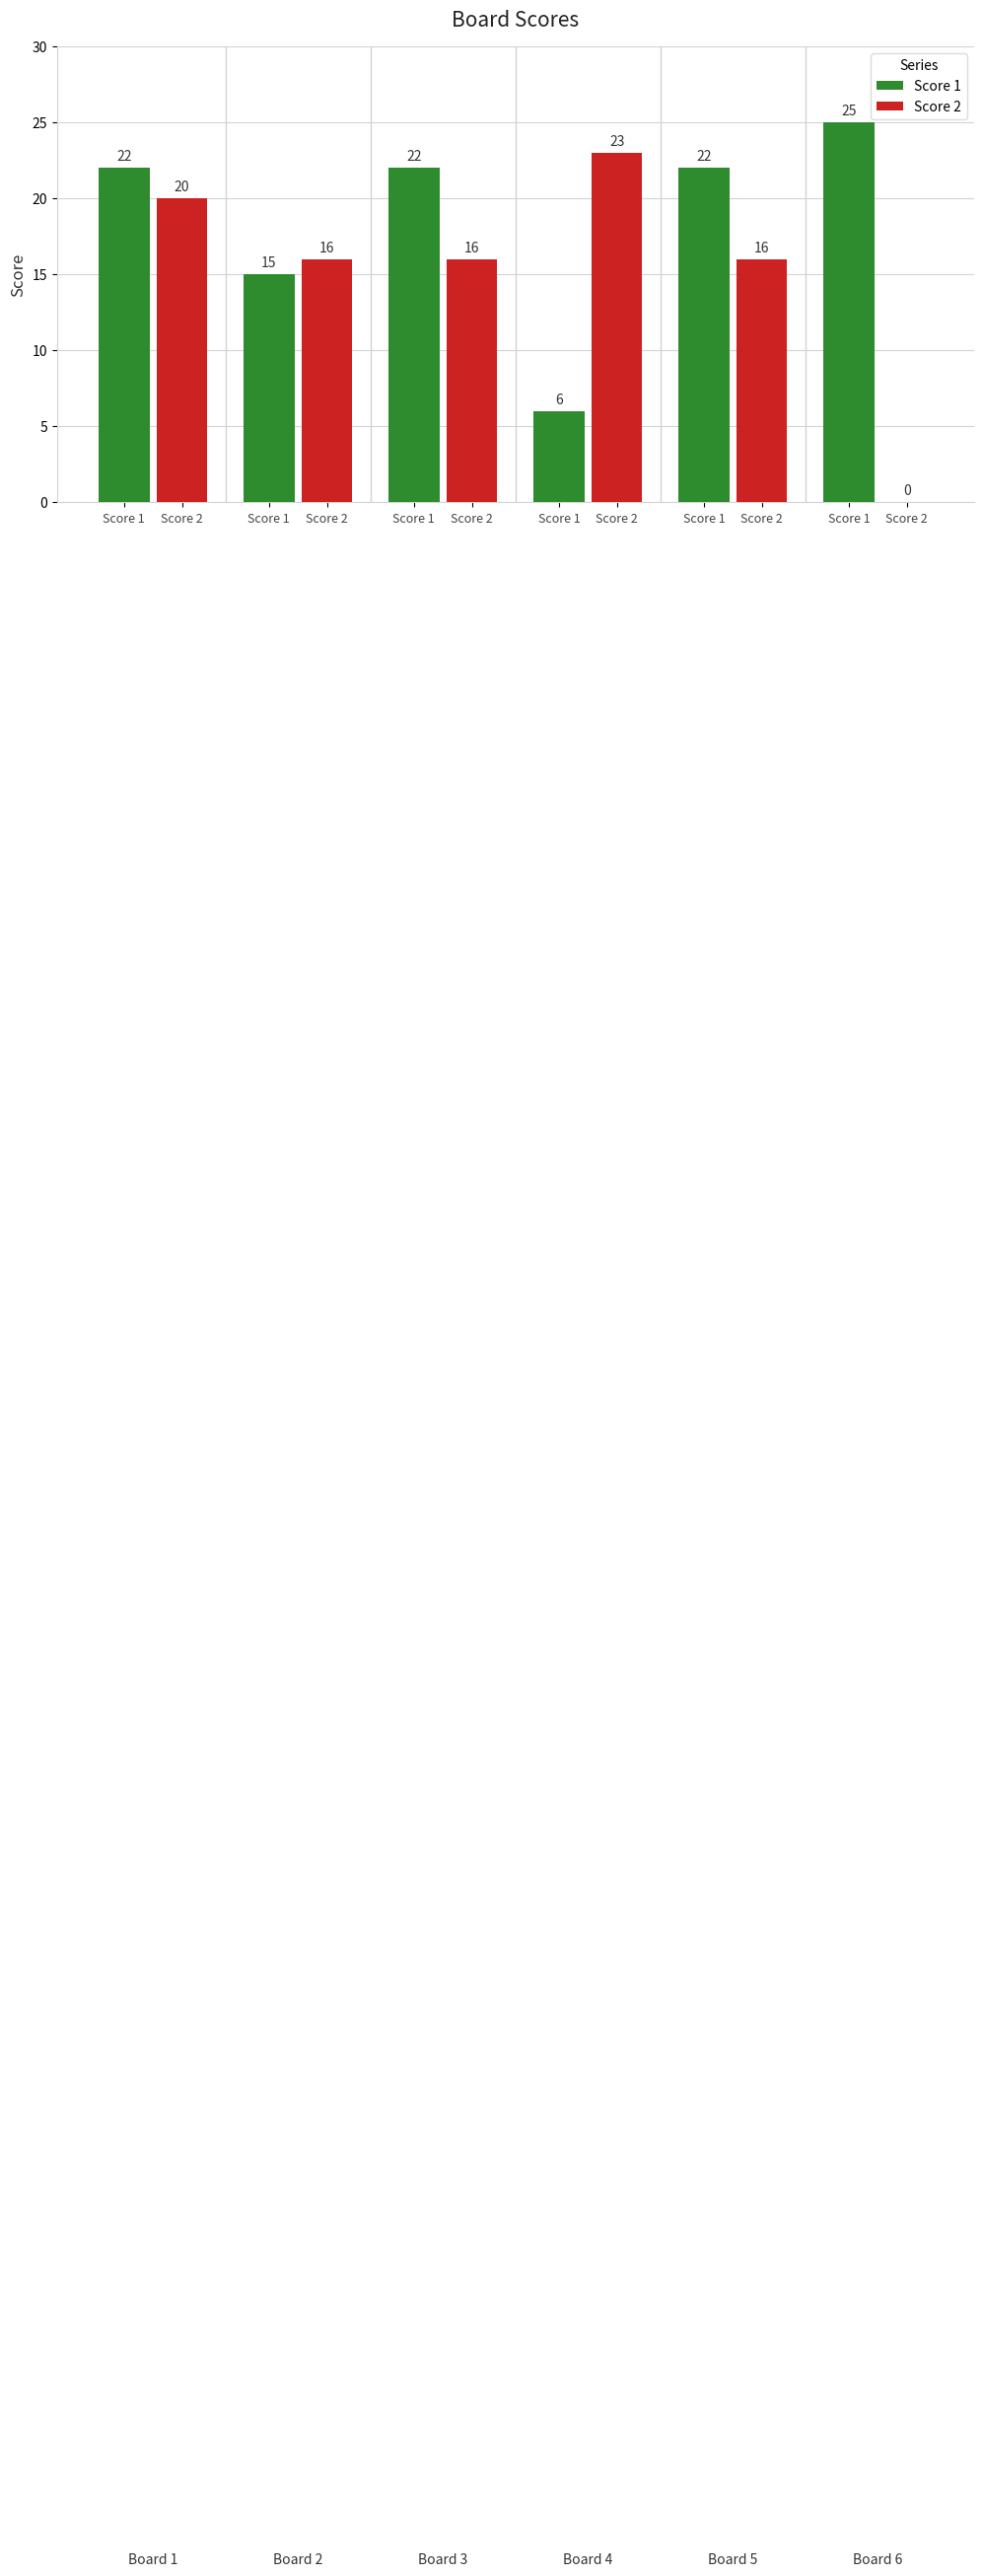

What is the approximate value of Score 2 at Score 1, to the nearest 10?

20